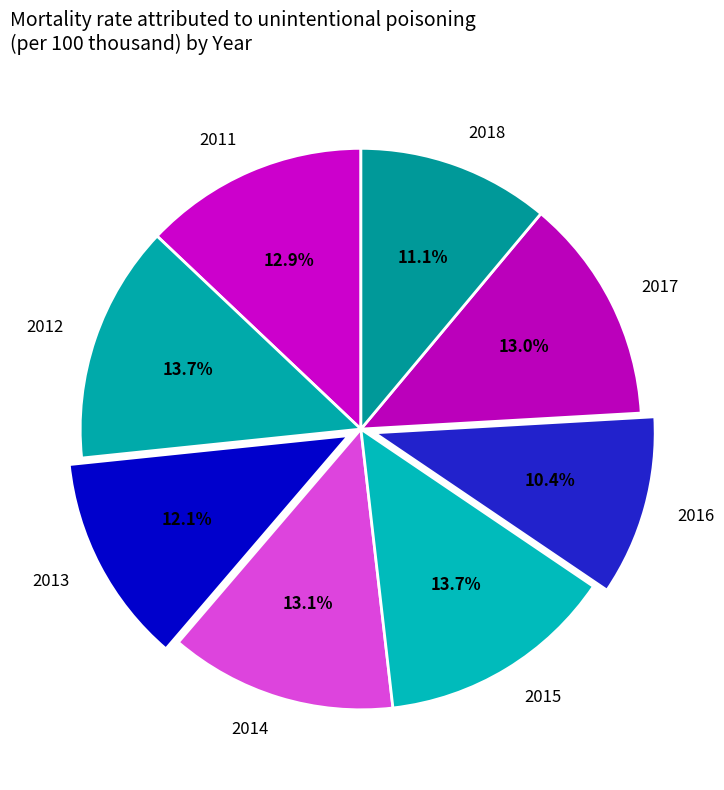

The 2011 slice represents 13% of the pie. True or false?

True